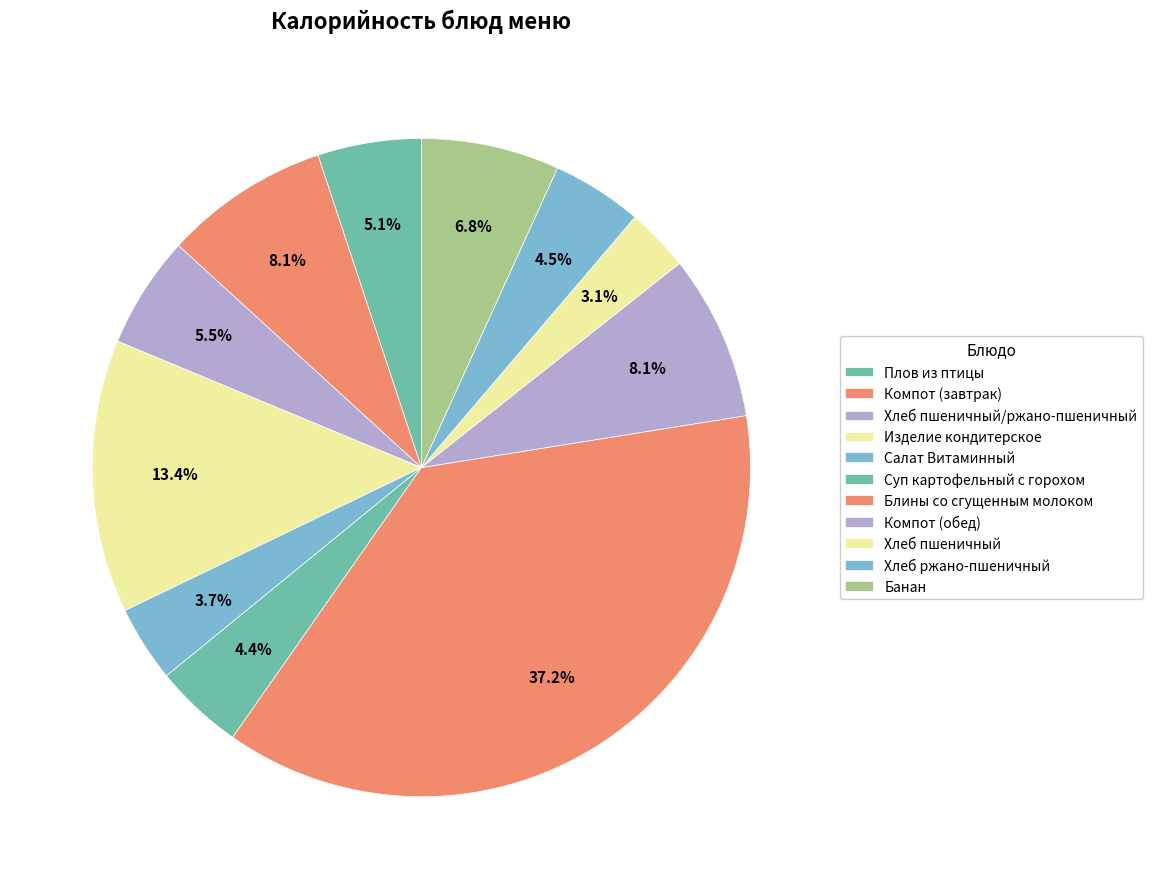

To the nearest percent, what percentage of the pie is Компот (завтрак)?

8%